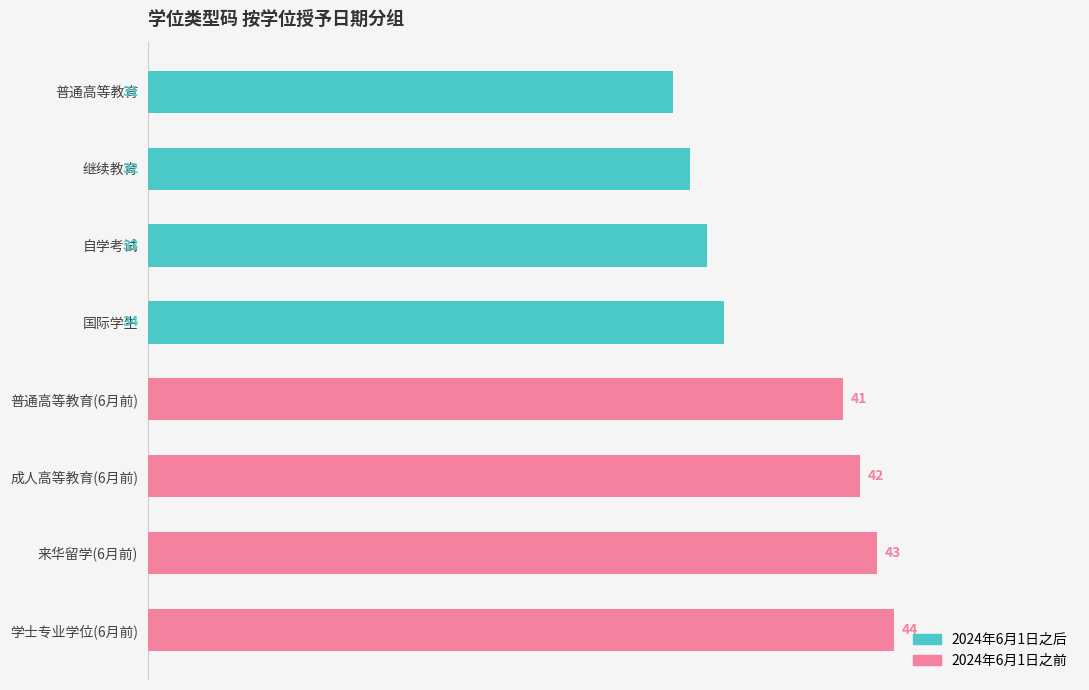

Reading left to right, transcribe all the data shown in this chart.

2024年6月1日之后: 31	32	33	34	0	0	0	0
2024年6月1日之前: 0	0	0	0	41	42	43	44